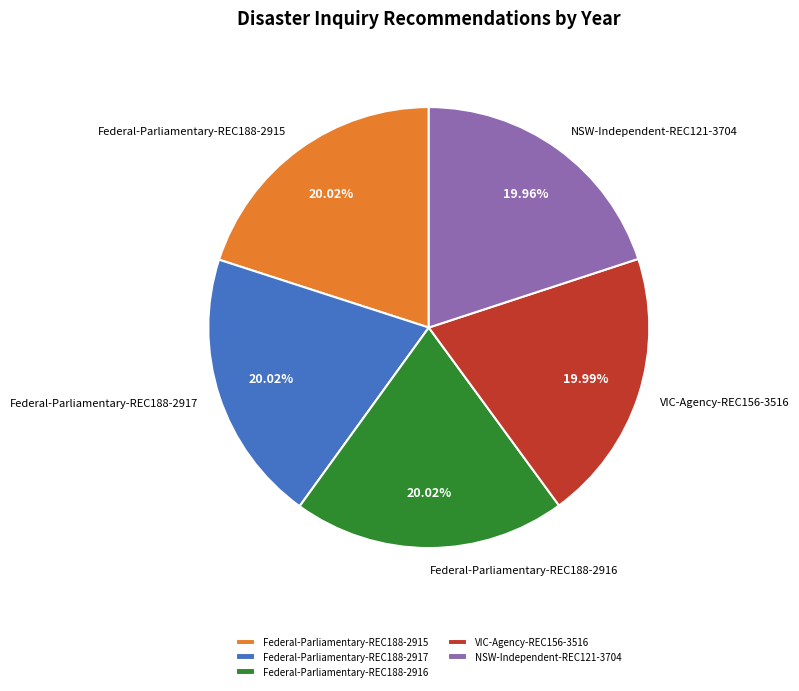

Do VIC-Agency-REC156-3516 and Federal-Parliamentary-REC188-2915 together represent more than half of the pie?

No